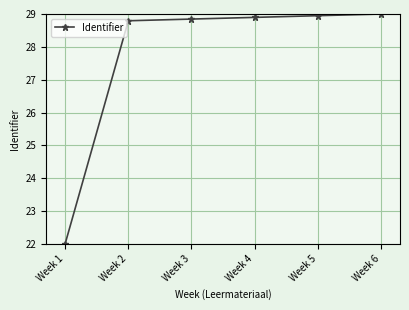

How many values exceed 28?

5